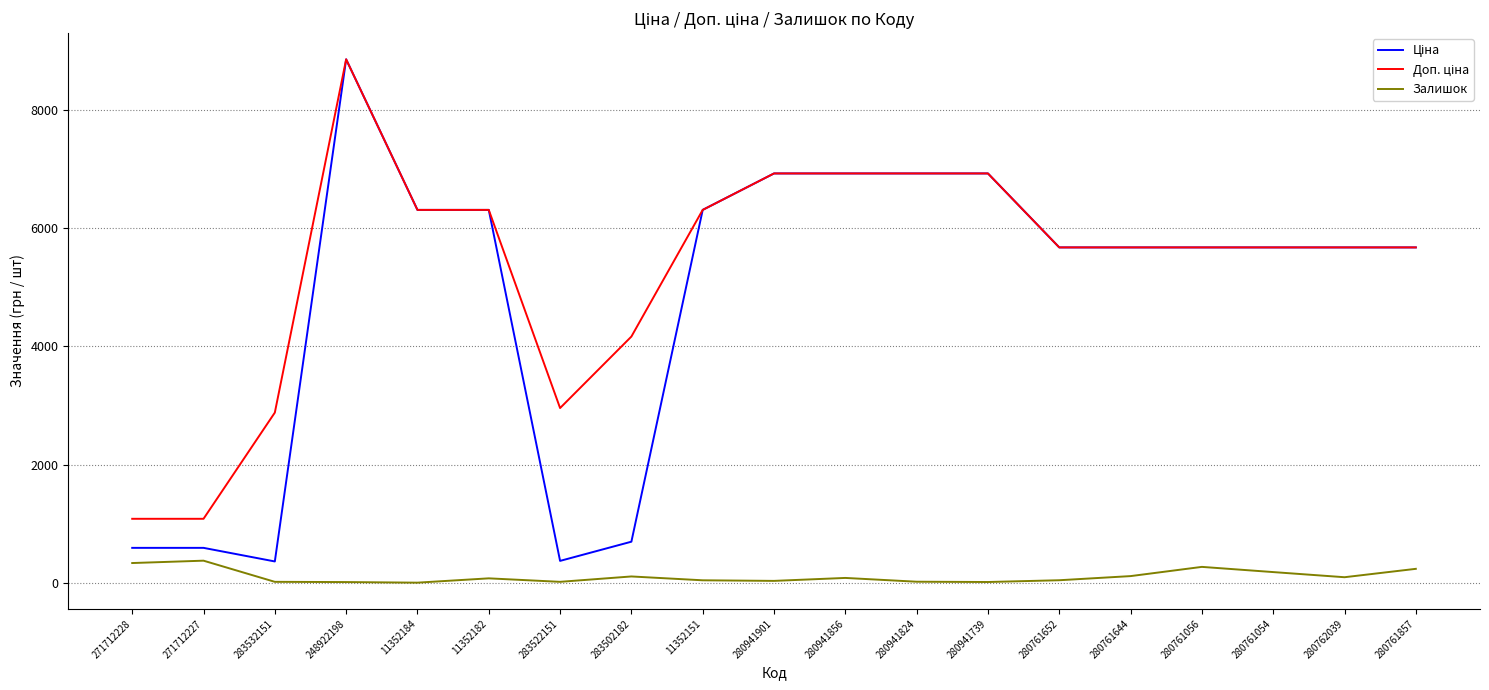

The Залишок series shows 41.0 at 11352151. True or false?

True